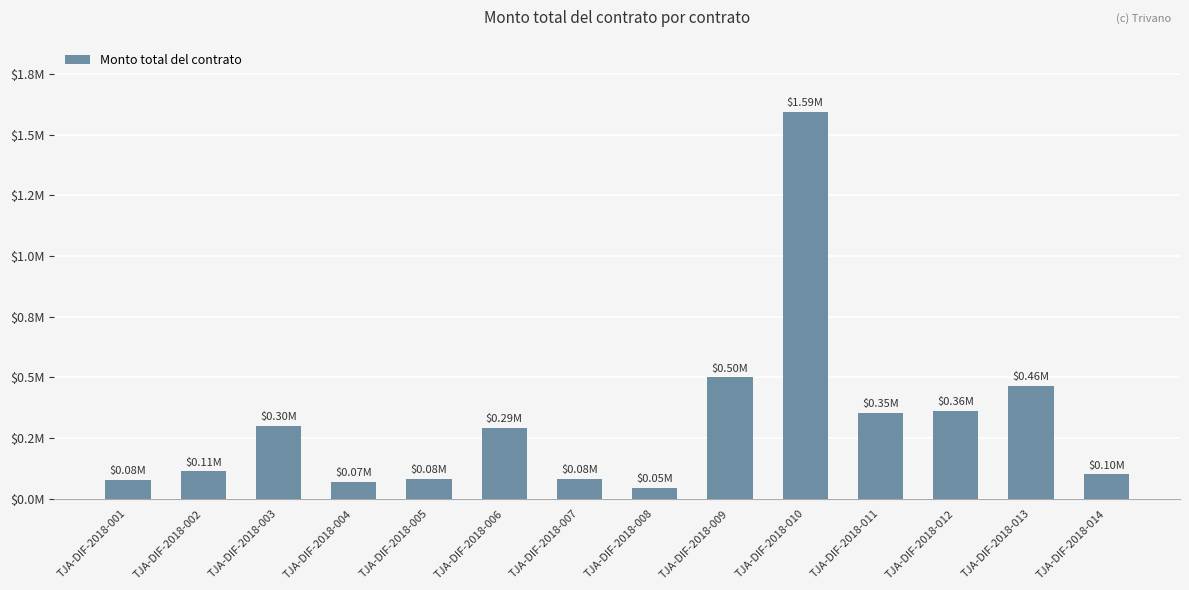

Is it true that the value at TJA-DIF-2018-013 is 464000.0?

True